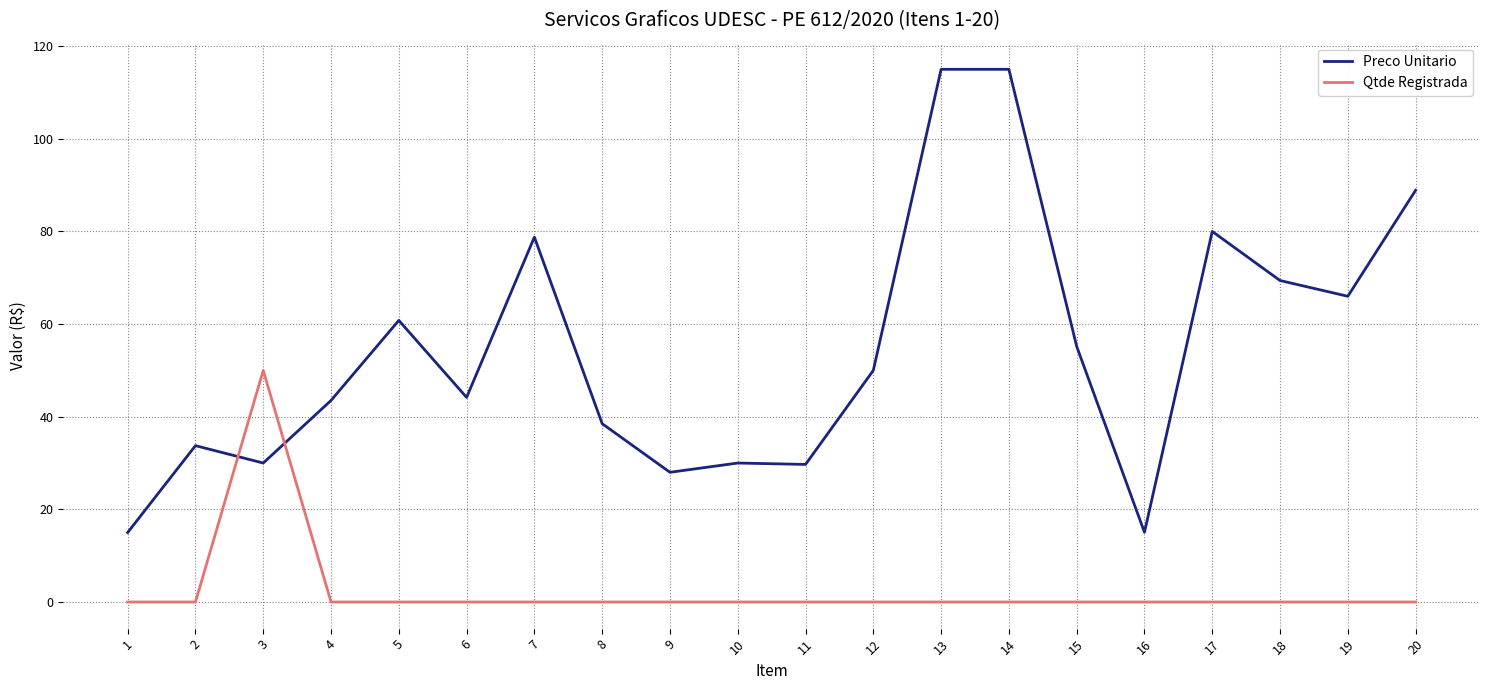

How many categories are shown in the chart?

20